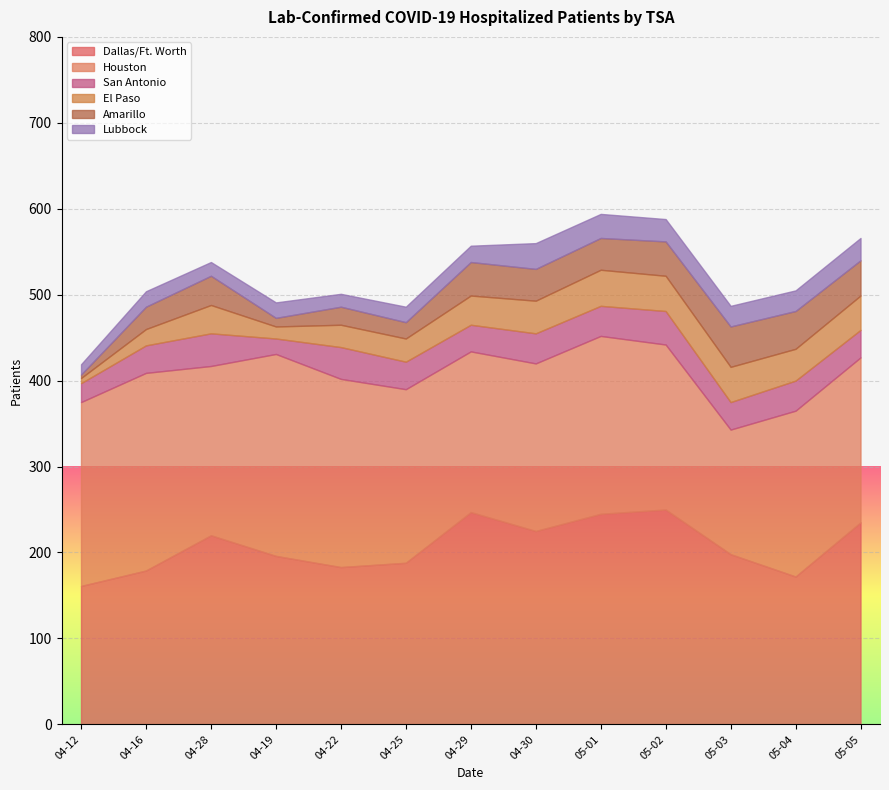

True or false: El Paso and Houston cross at least once.

False